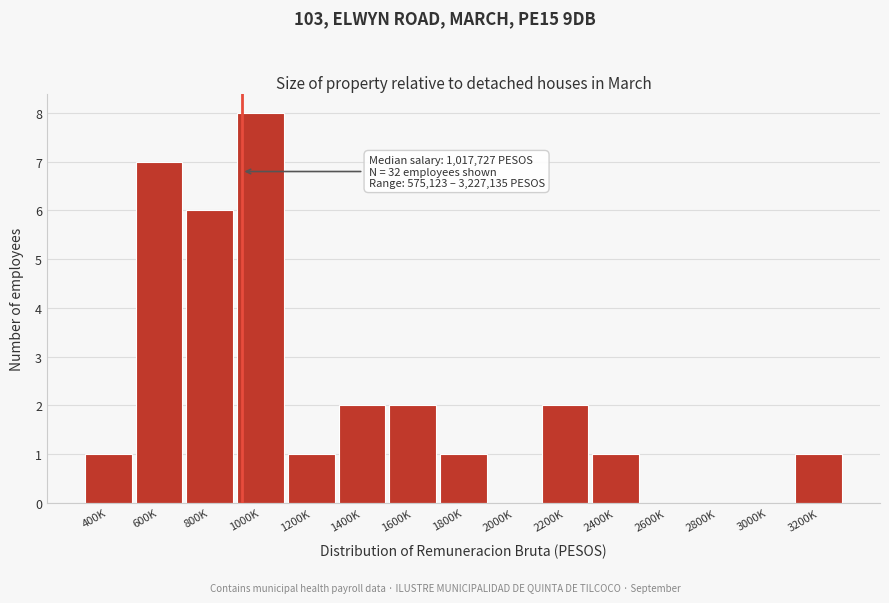

Reading left to right, transcribe all the data shown in this chart.

400K=1	600K=7	800K=6	1000K=8	1200K=1	1400K=2	1600K=2	1800K=1	2000K=0	2200K=2	2400K=1	2600K=0	2800K=0	3000K=0	3200K=1